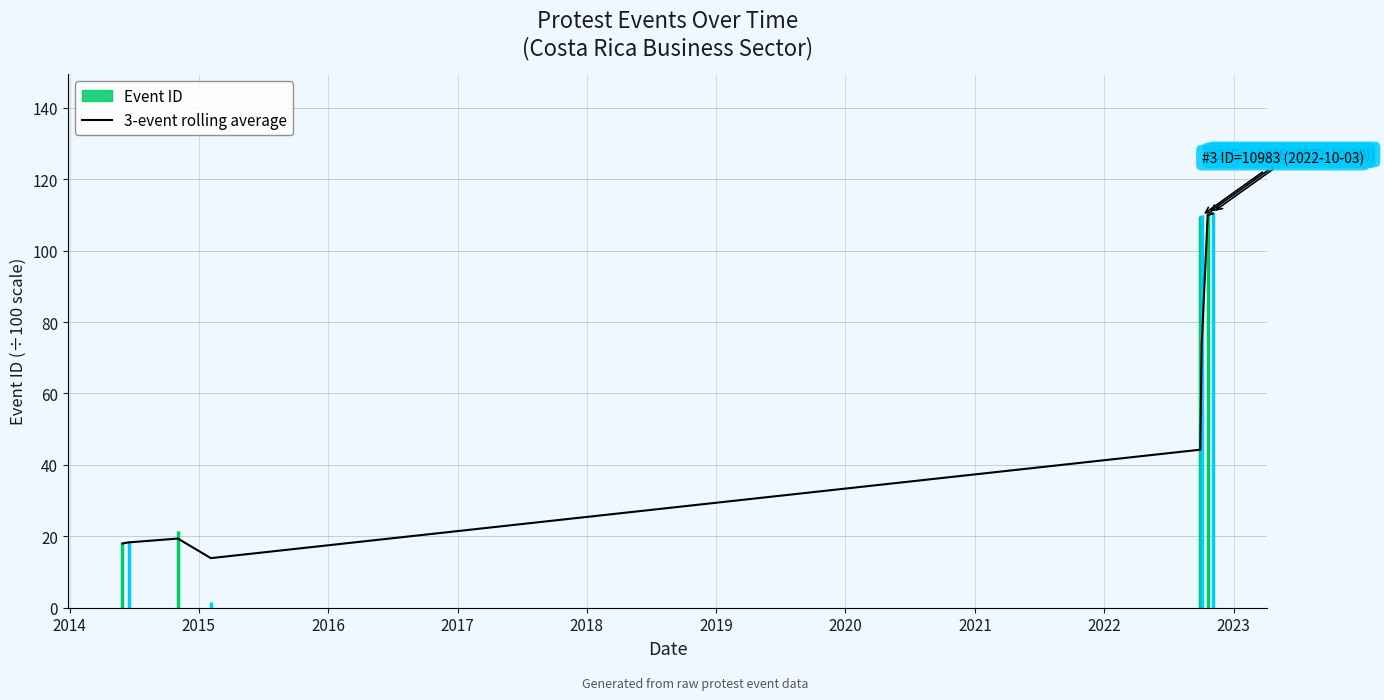

How many values are below 44?

4